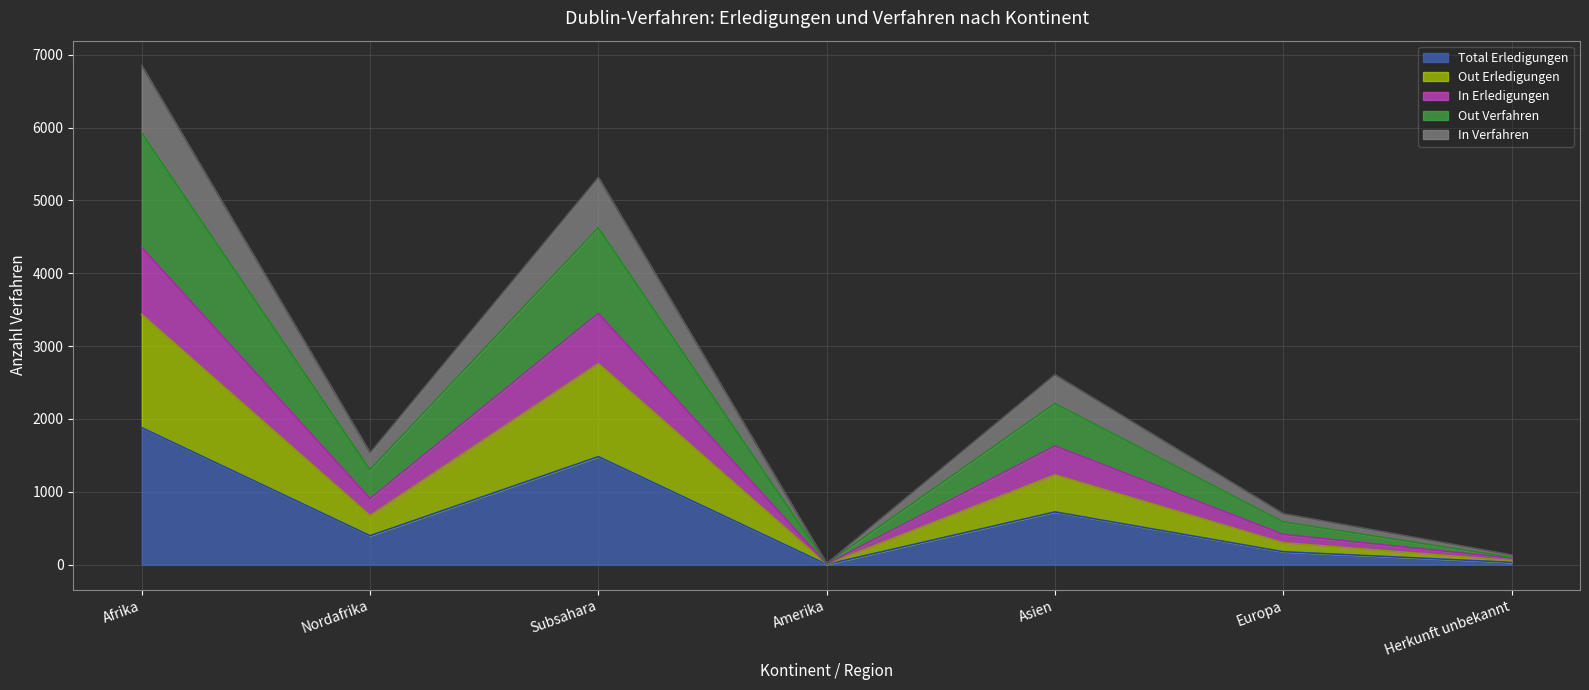

The value of Total Erledigungen at Afrika is 3275. True or false?

False